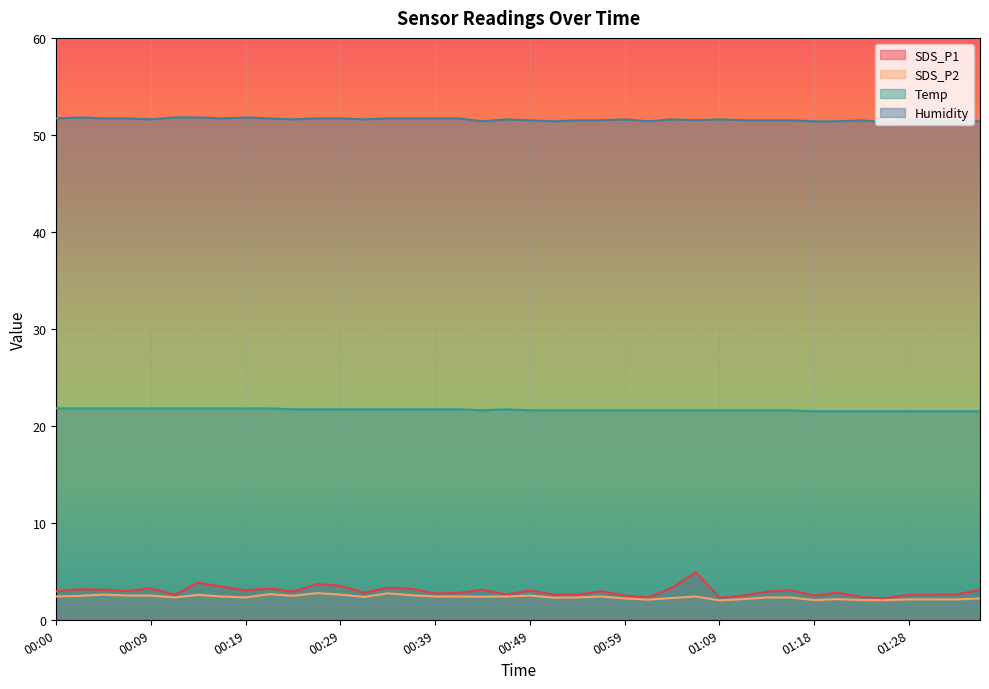

What are all the series names shown in the legend?

SDS_P1, SDS_P2, Temp, Humidity